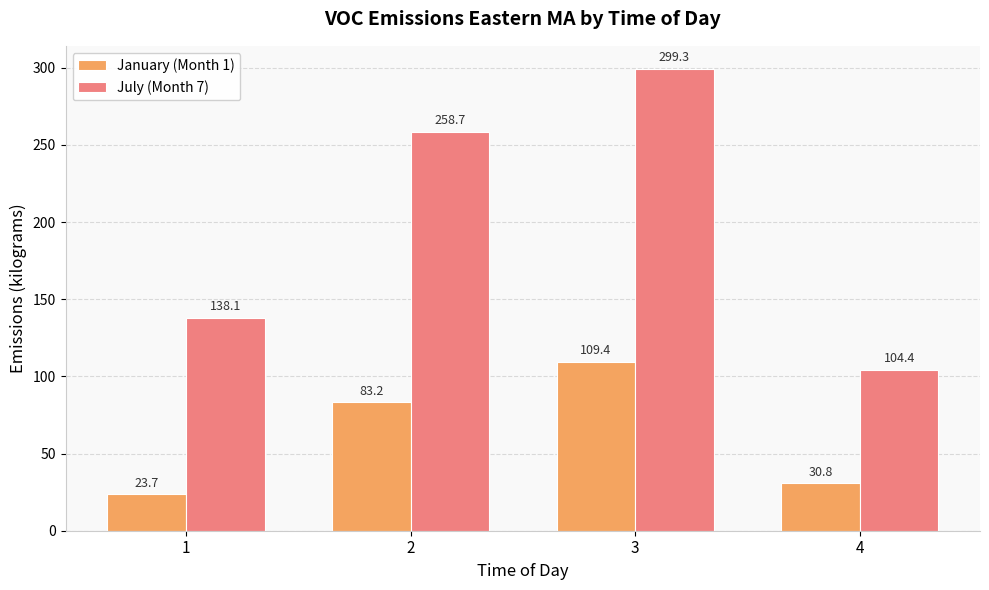

Reading left to right, extract all data points from this chart.

January (Month 1): 1=23.7	2=83.2	3=109.4	4=30.8
July (Month 7): 1=138.1	2=258.7	3=299.3	4=104.4